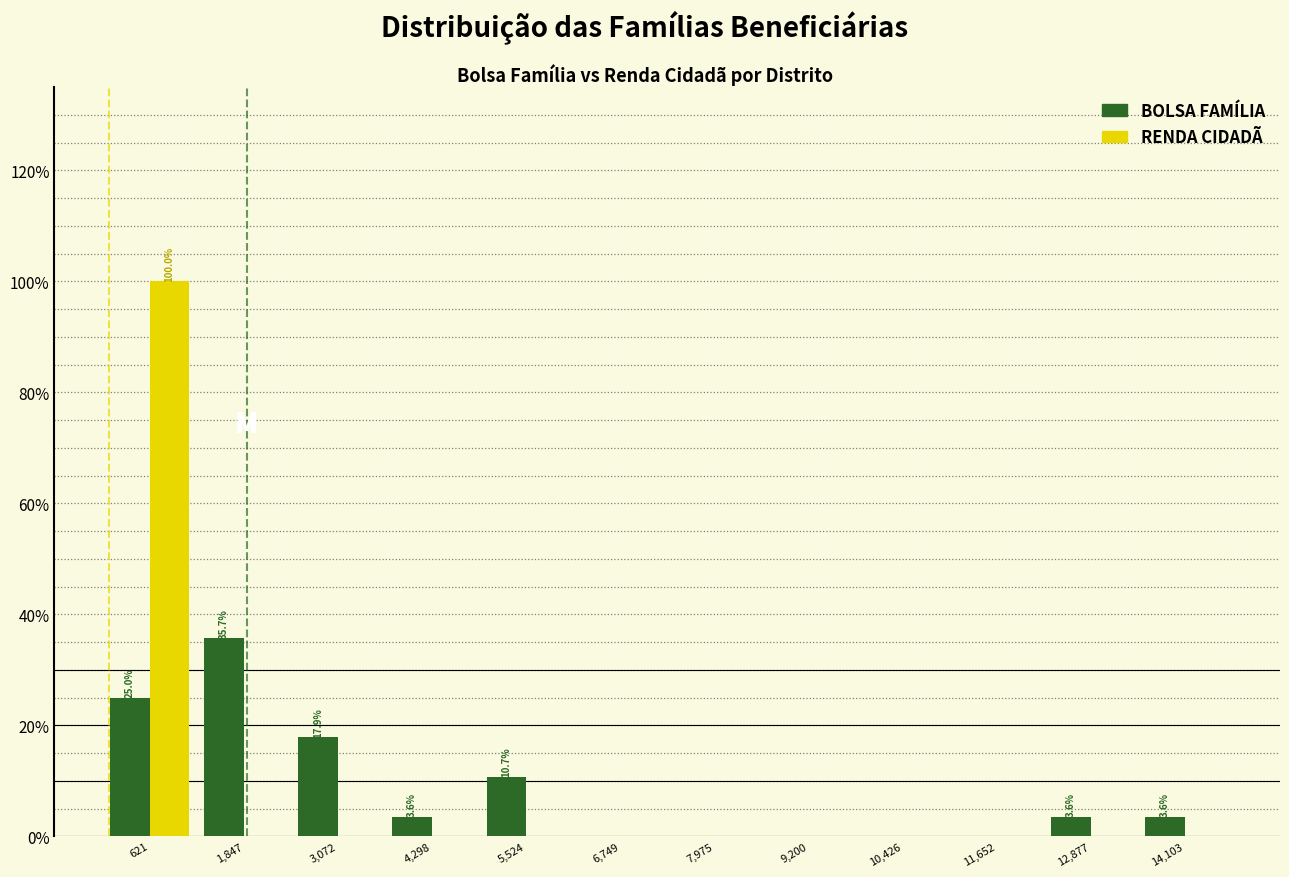

In the RENDA CIDADÃ series, which range on the x-axis has the tallest bar?

0 to 1200